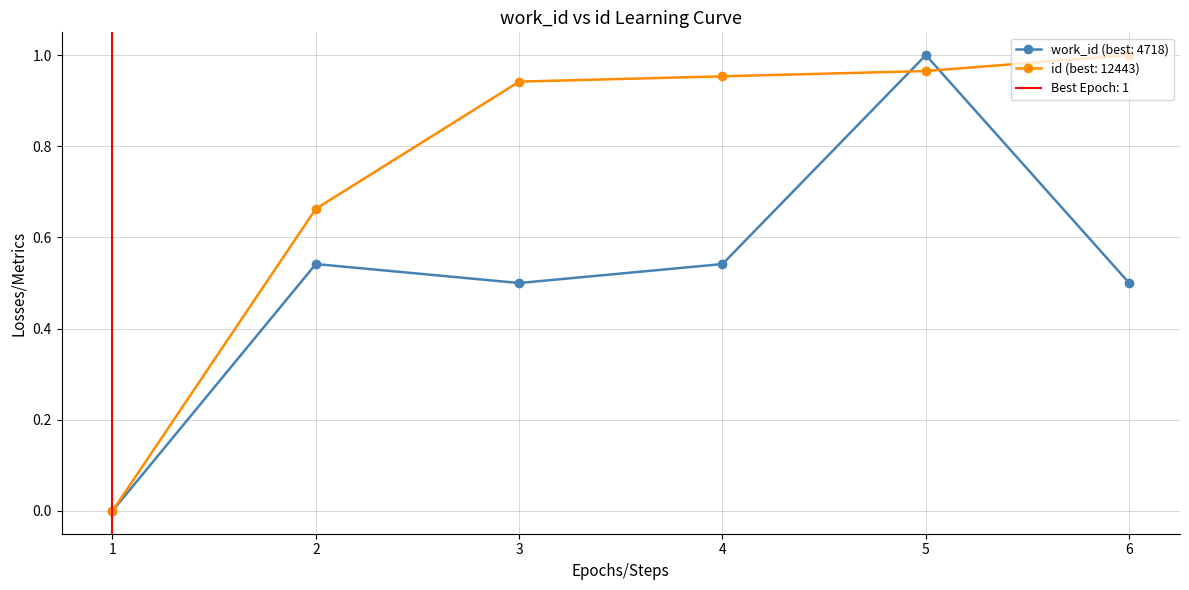

At which label does id (best: 12443) reach its peak?

6